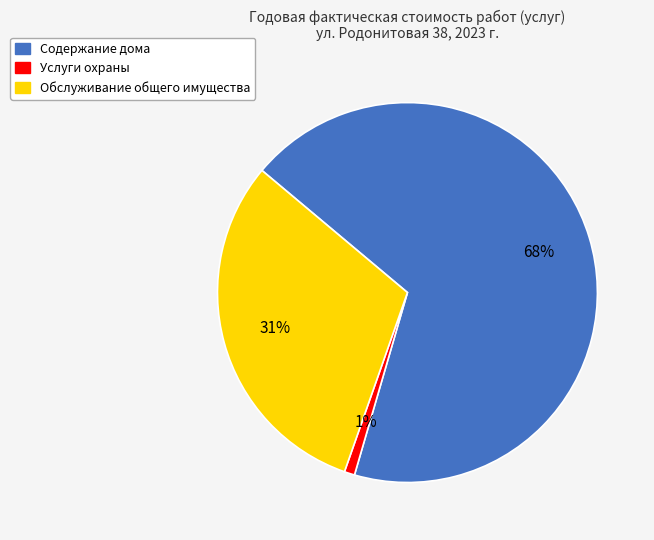

What is the majority slice?

Содержание дома